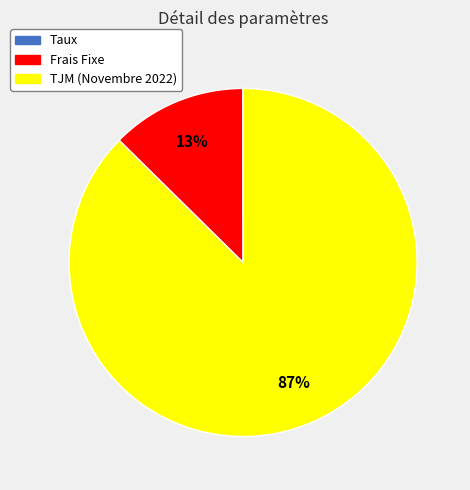

To the nearest percent, what is the difference between the largest and smallest slice percentages?

87%